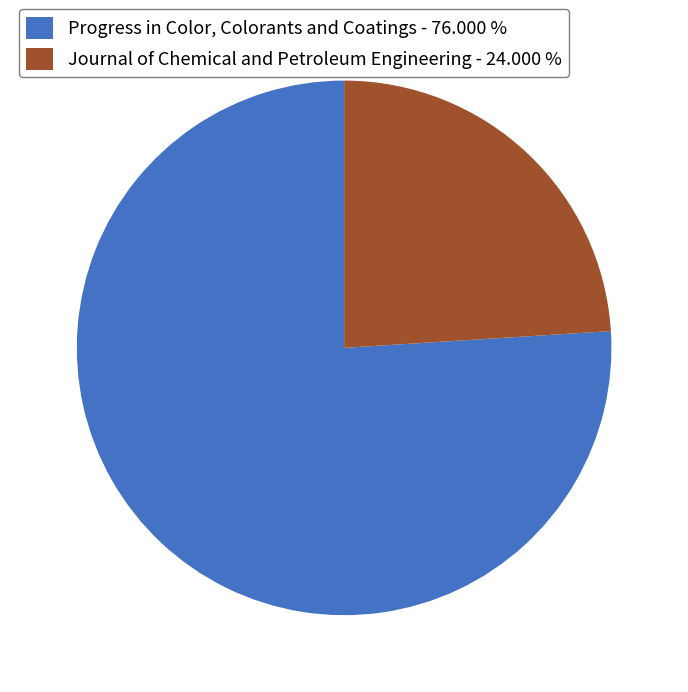

Approximately how many times larger is the value at Progress in Color, Colorants and Coatings compared to Journal of Chemical and Petroleum Engineering?

3.2